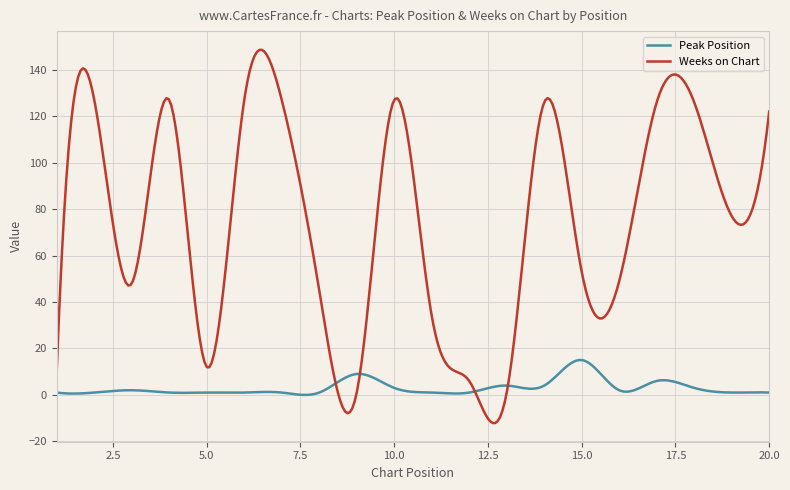

Which series has the widest spread of values?

Weeks on Chart